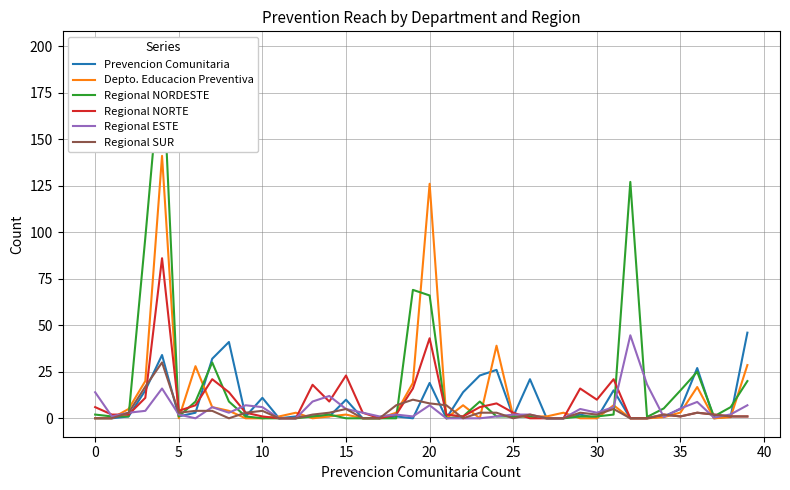

Does the chart have visible grid lines?

Yes